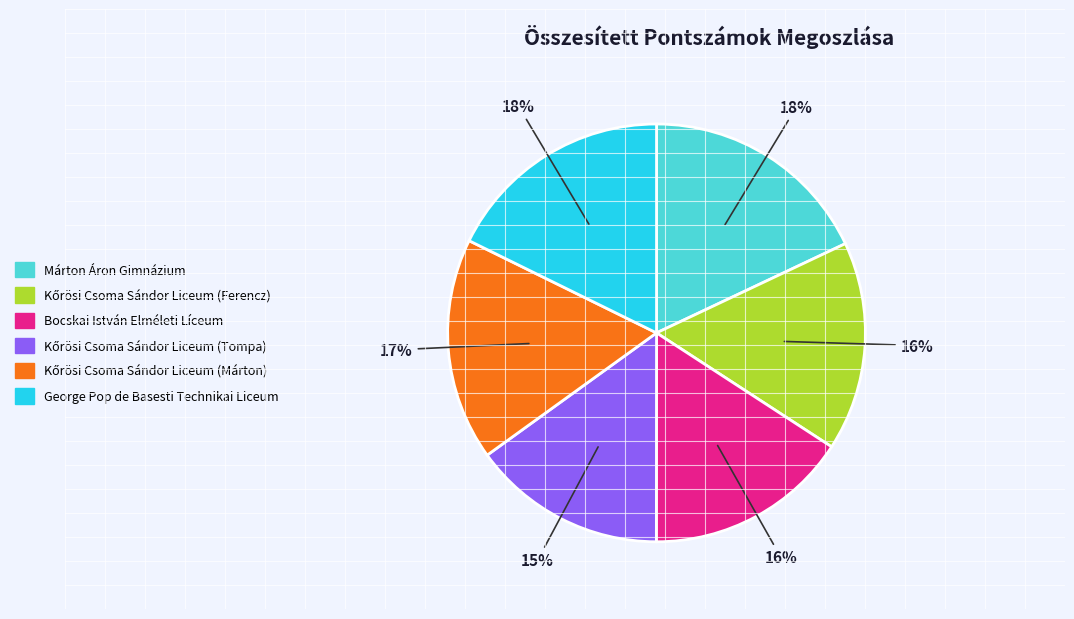

What percentage is the Bocskai István Elméleti Líceum slice, to the nearest percent?

16%